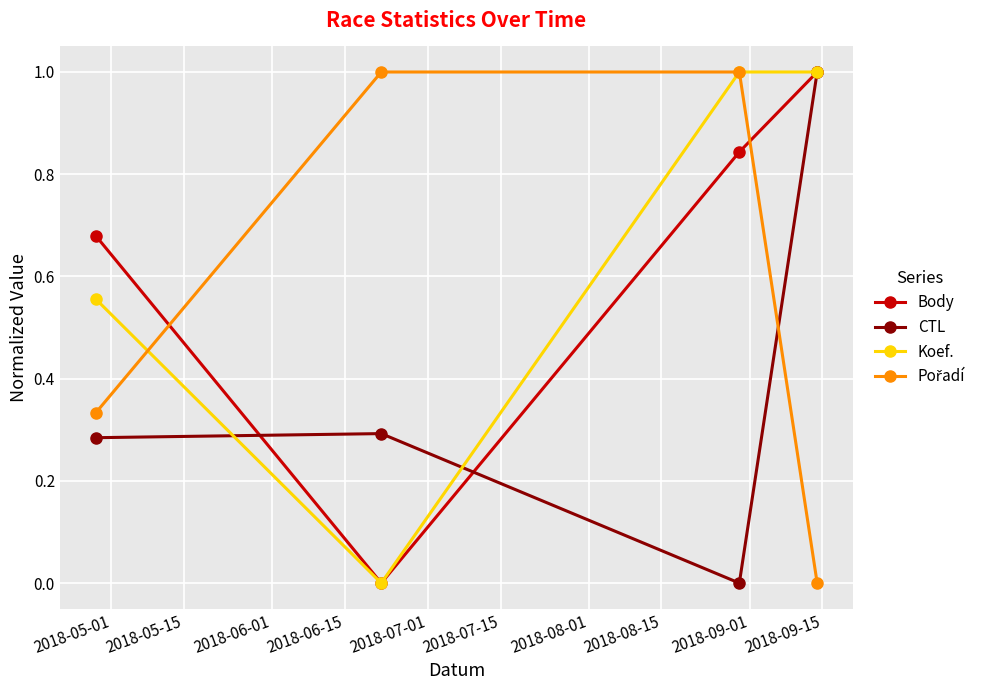

In Body, how many points are lower than both neighbors (excluding endpoints)?

1